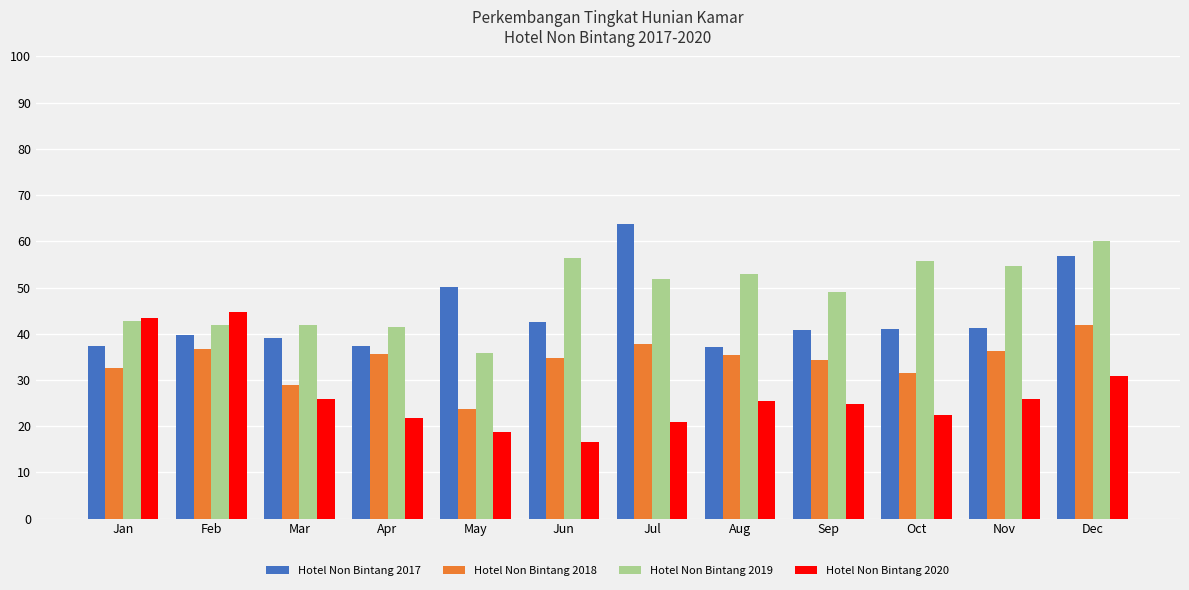

What is the value of the Hotel Non Bintang 2020 bar at the 5th from the left?

18.6